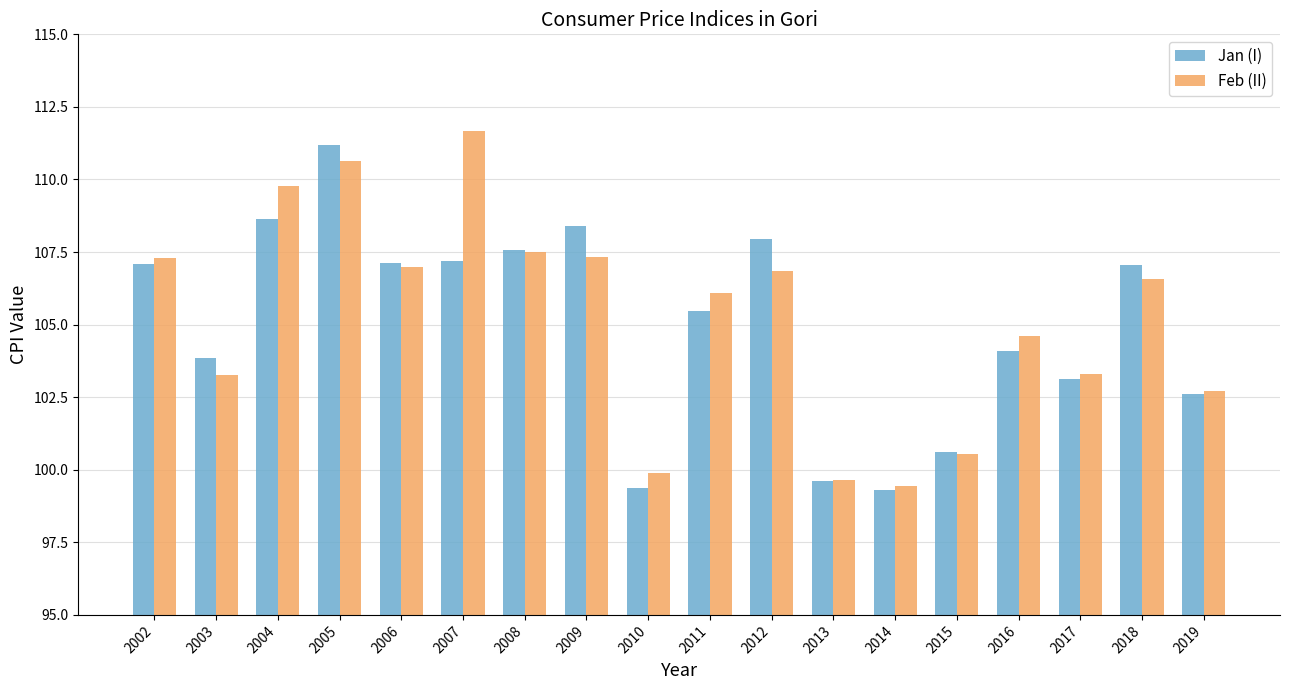

What is the highest value of the Jan (I) series?

111.2